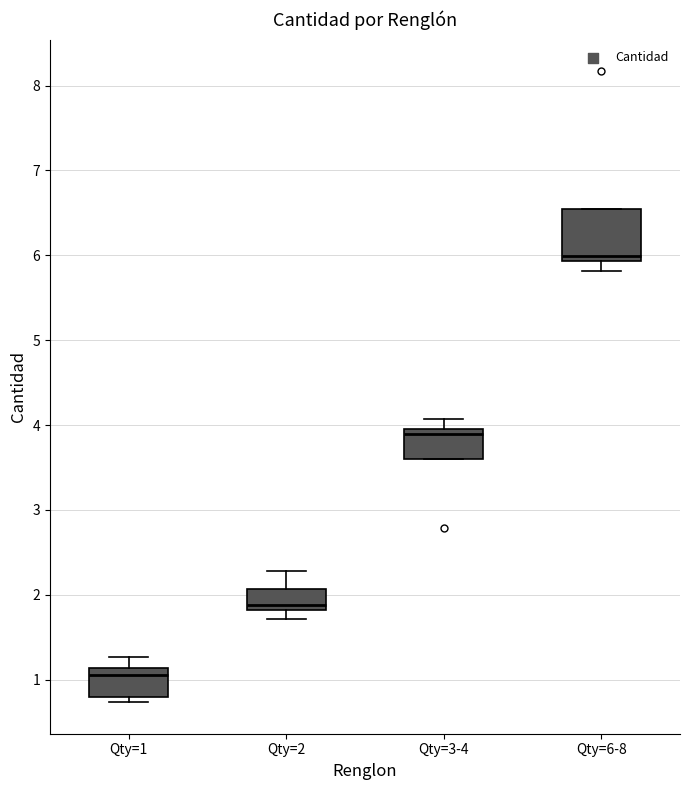

Comparing the boxes themselves (not the whiskers), which one is the tallest?

Qty=6-8